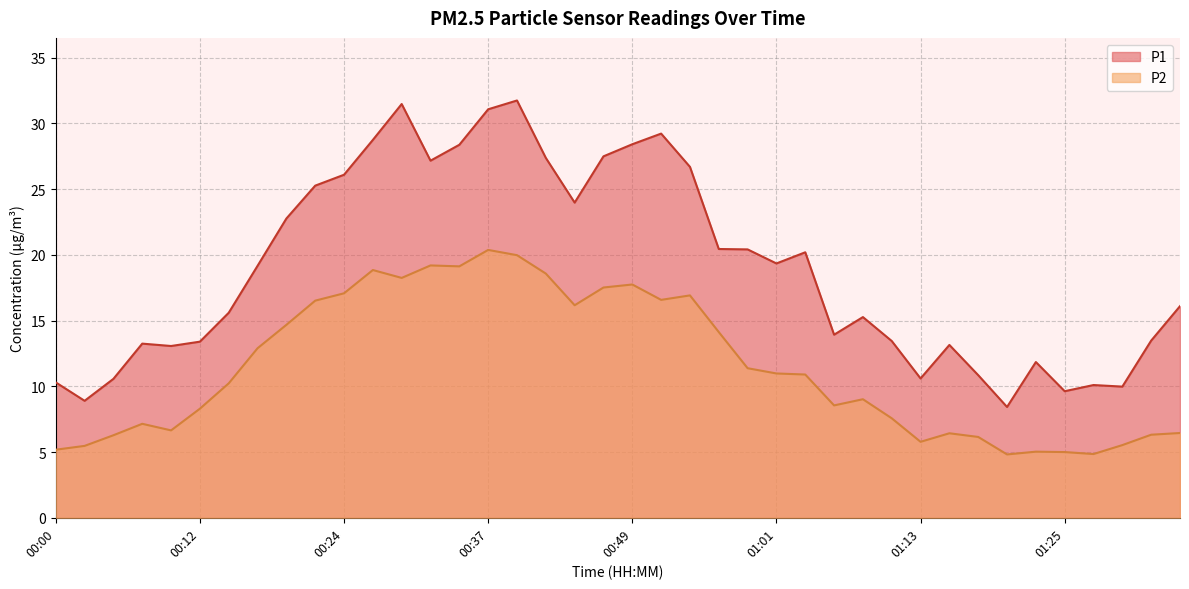

Which category has the highest value in the P2 series?

00:37